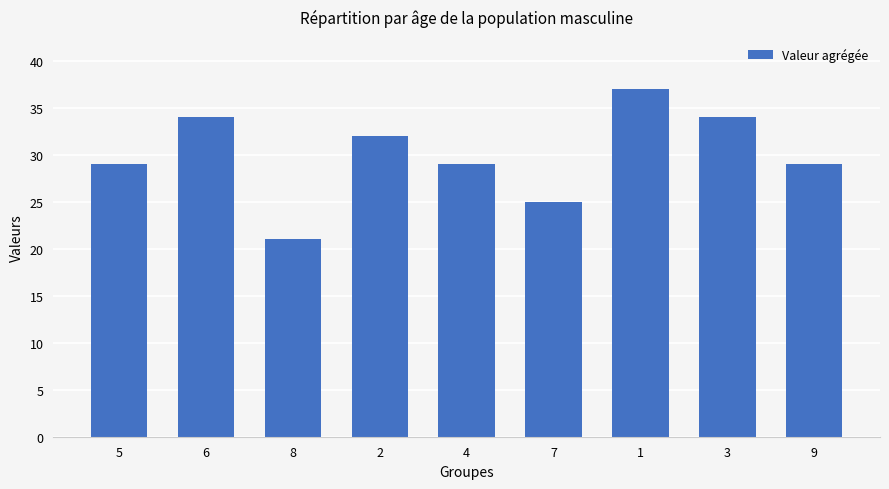

How many bars are there in total?

9